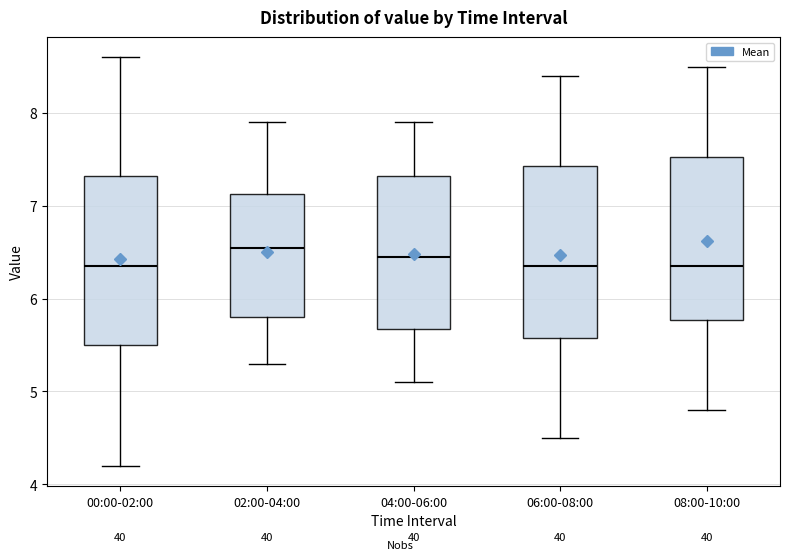

Where is the upper edge of the box for 00:00-02:00 on the y-axis? The values are not printed on the chart, so give them approximately, as read against the axis.

7.3